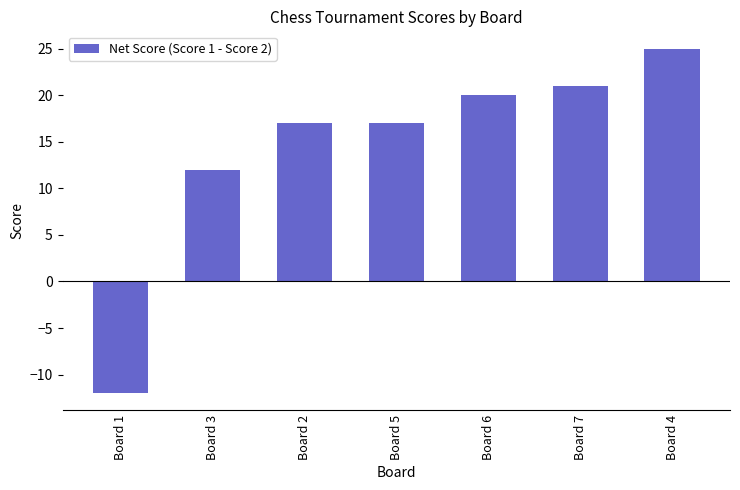

Reading left to right, list all the values displayed in this chart.

-12	12	17	17	20	21	25